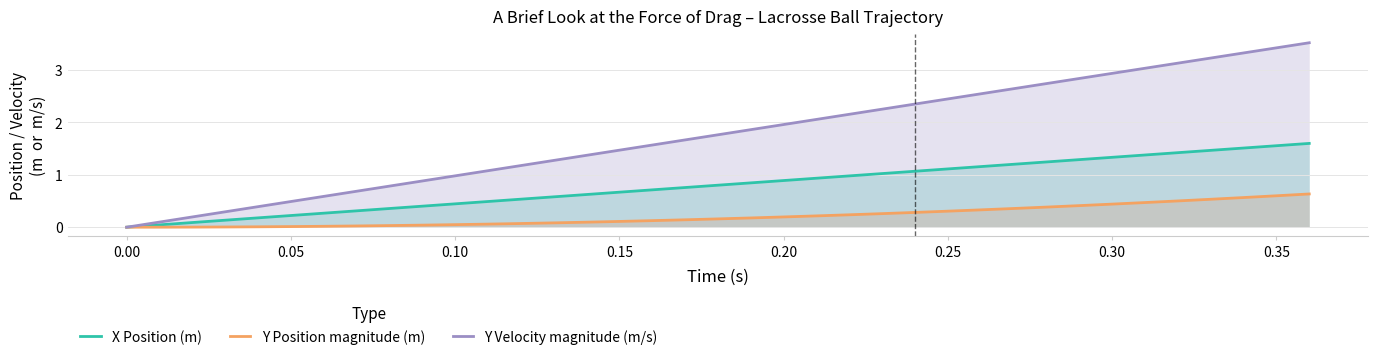

At how many categories does at least one series exceed 0?

36